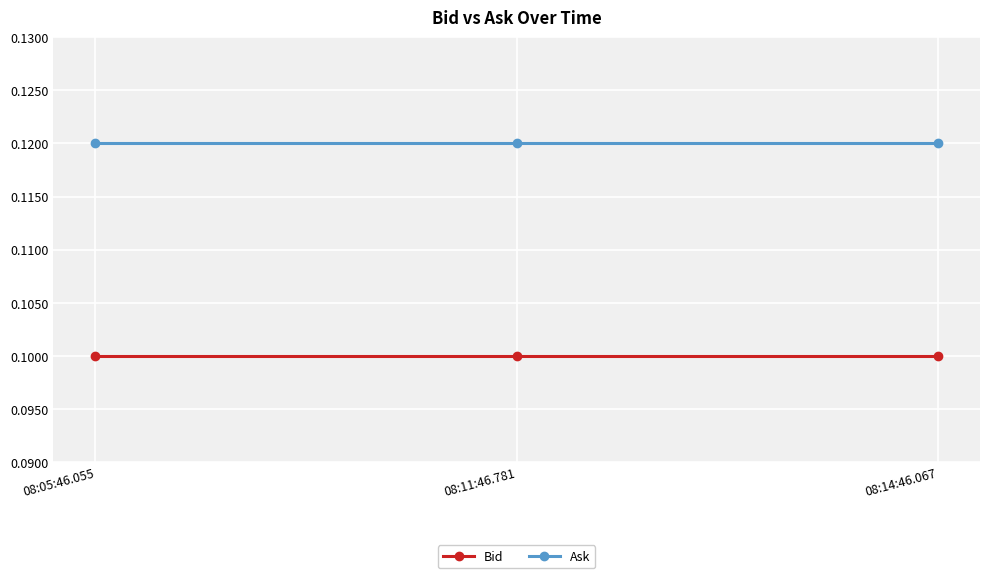

How many lines are shown in the chart?

2